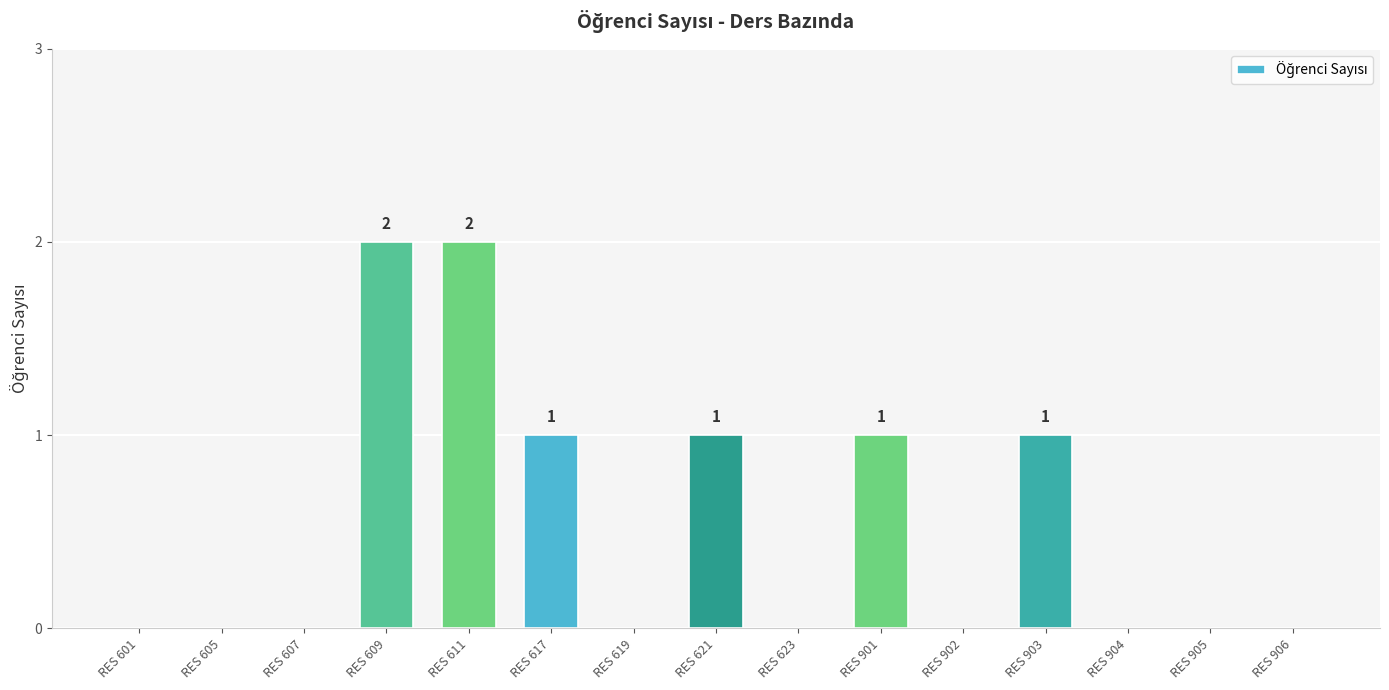

What is the average value?

1